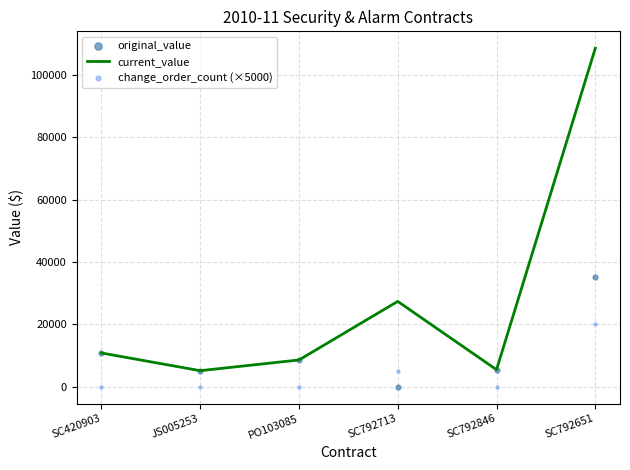

Which series has the largest Y range (max minus min)?

current_value